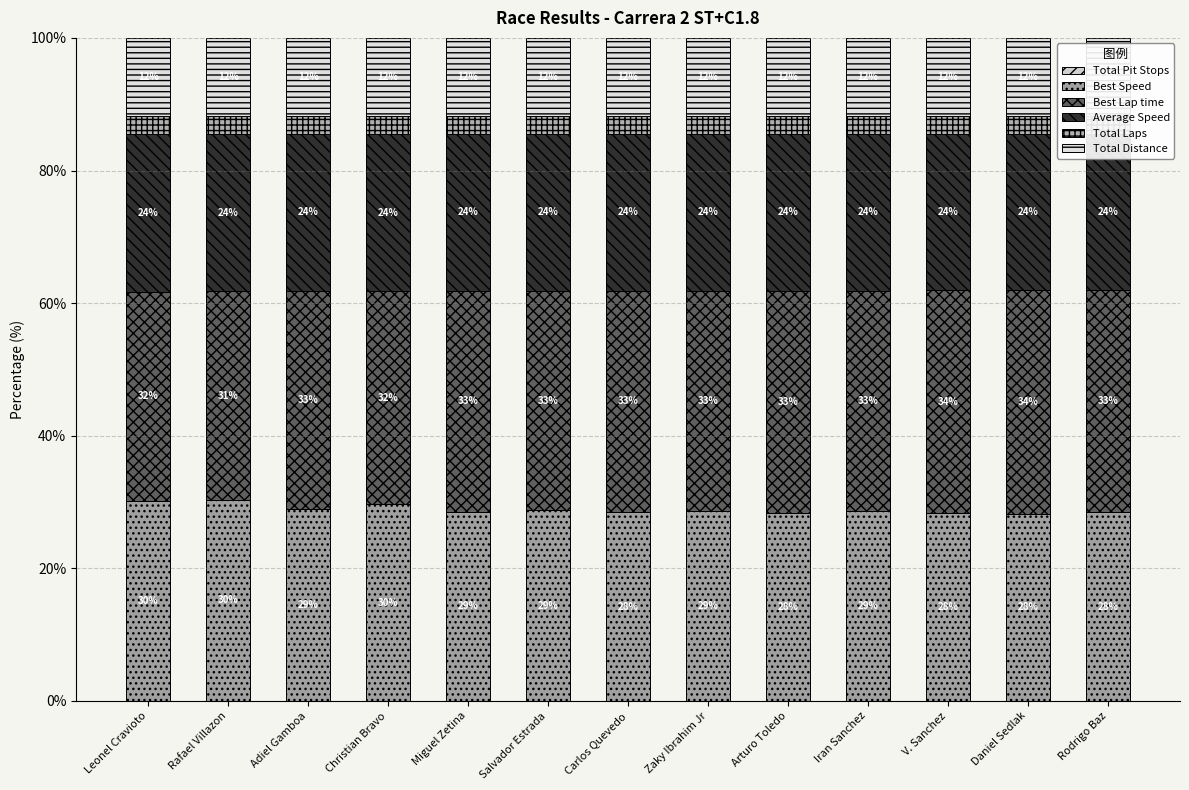

Rank the categories by Best Speed value from highest to lowest.

Rafael Villazon, Leonel Cravioto, Christian Bravo, Adiel Gamboa, Salvador Estrada, Zaky Ibrahim Jr, Iran Sanchez, Miguel Zetina, Carlos Quevedo, Rodrigo Baz, Arturo Toledo, V. Sanchez, Daniel Sedlak